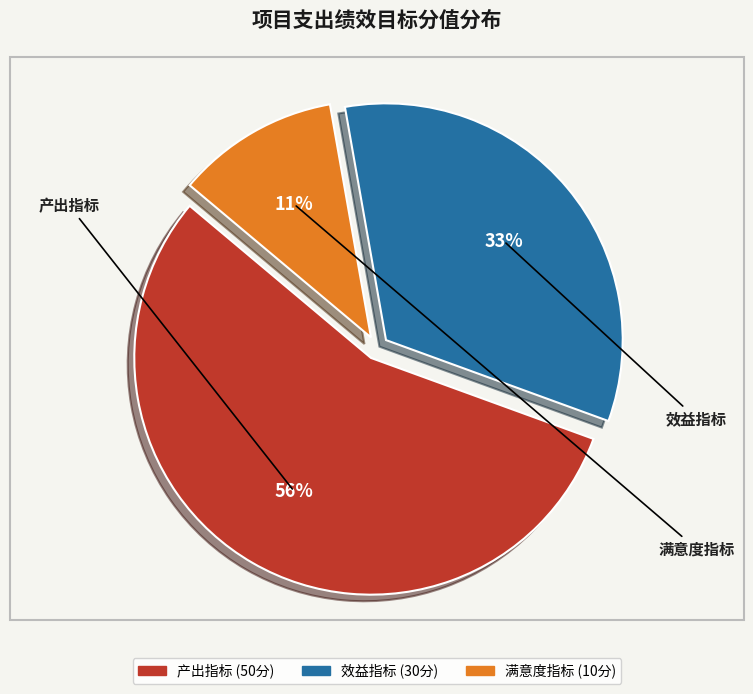

What is the ratio of the value at 效益指标 to the value at 满意度指标?

3.0